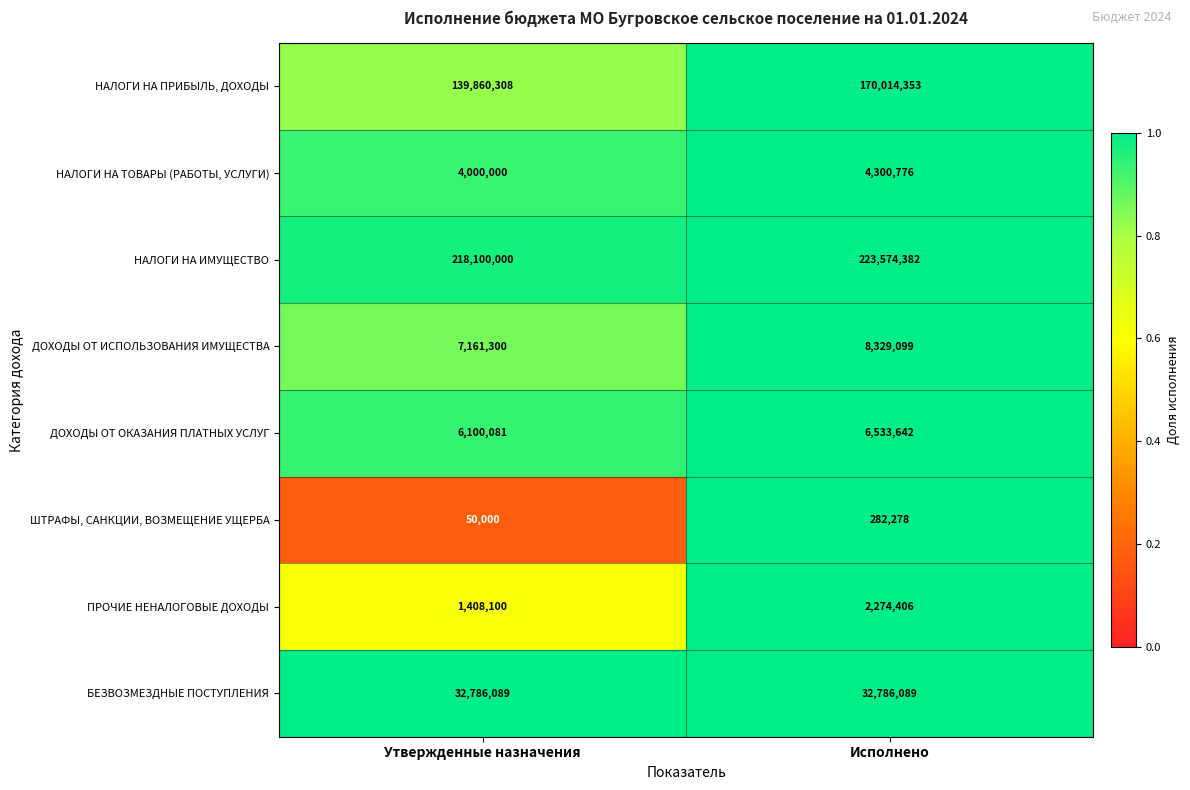

Rank the series by their maximum value, from highest to lowest.

НАЛОГИ НА ИМУЩЕСТВО, НАЛОГИ НА ПРИБЫЛЬ, ДОХОДЫ, БЕЗВОЗМЕЗДНЫЕ ПОСТУПЛЕНИЯ, ДОХОДЫ ОТ ИСПОЛЬЗОВАНИЯ ИМУЩЕСТВА, ДОХОДЫ ОТ ОКАЗАНИЯ ПЛАТНЫХ УСЛУГ, НАЛОГИ НА ТОВАРЫ (РАБОТЫ, УСЛУГИ), ПРОЧИЕ НЕНАЛОГОВЫЕ ДОХОДЫ, ШТРАФЫ, САНКЦИИ, ВОЗМЕЩЕНИЕ УЩЕРБА